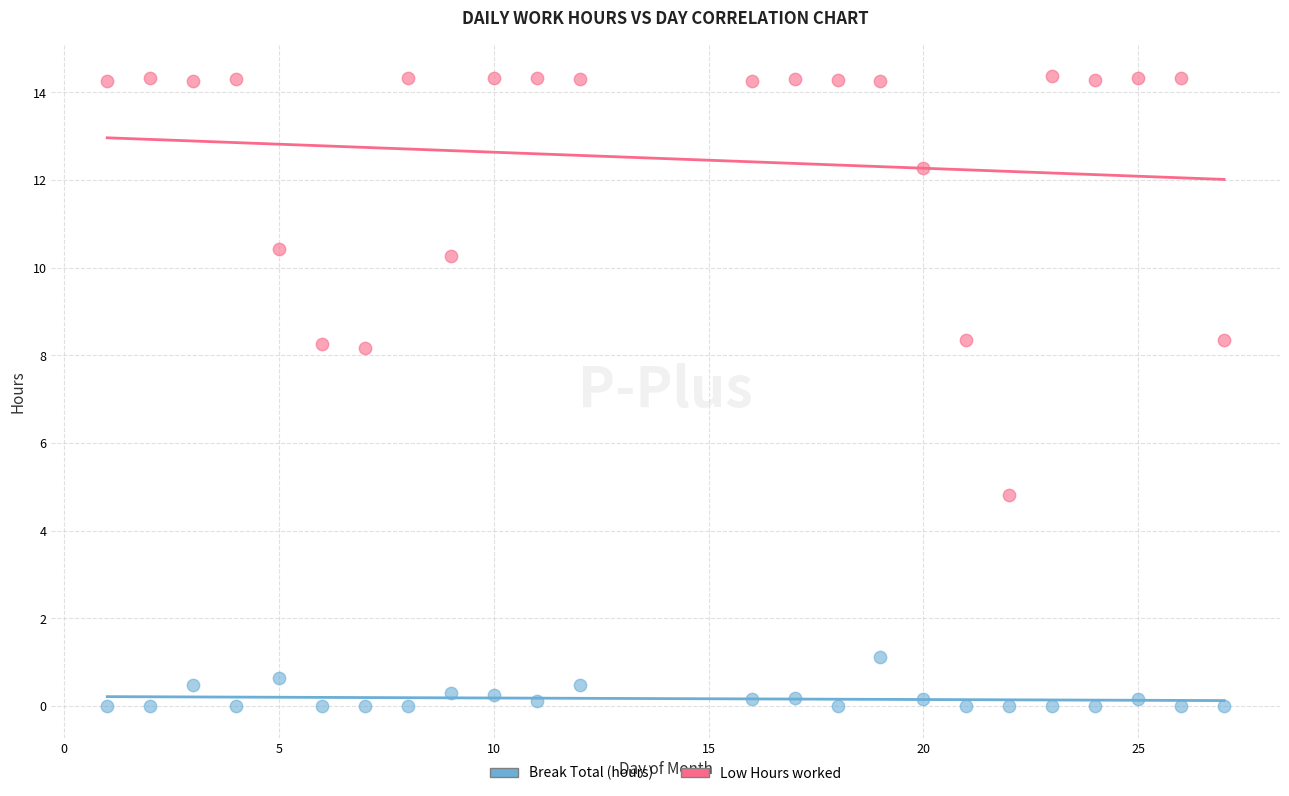

Across all data points, what is the range of X values (max minus min)?

26.0